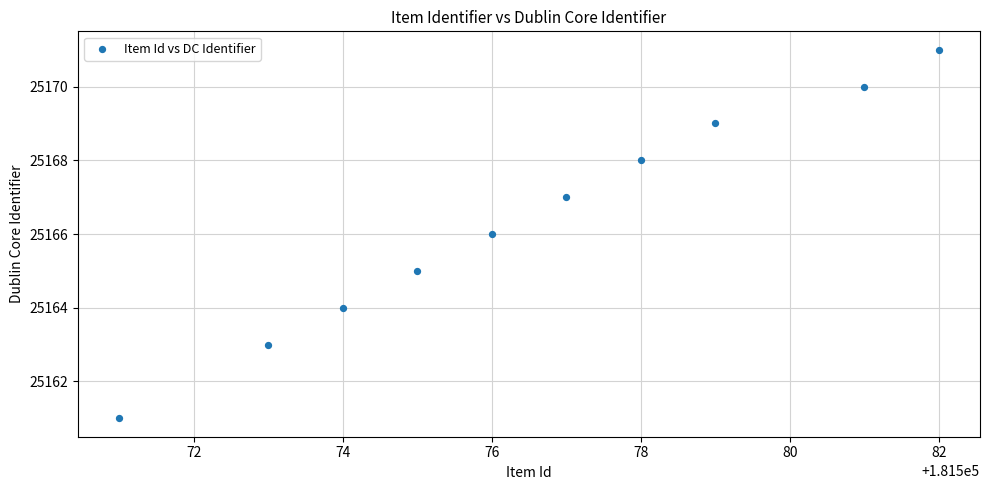

What is the range of Y values (max minus min)?

10